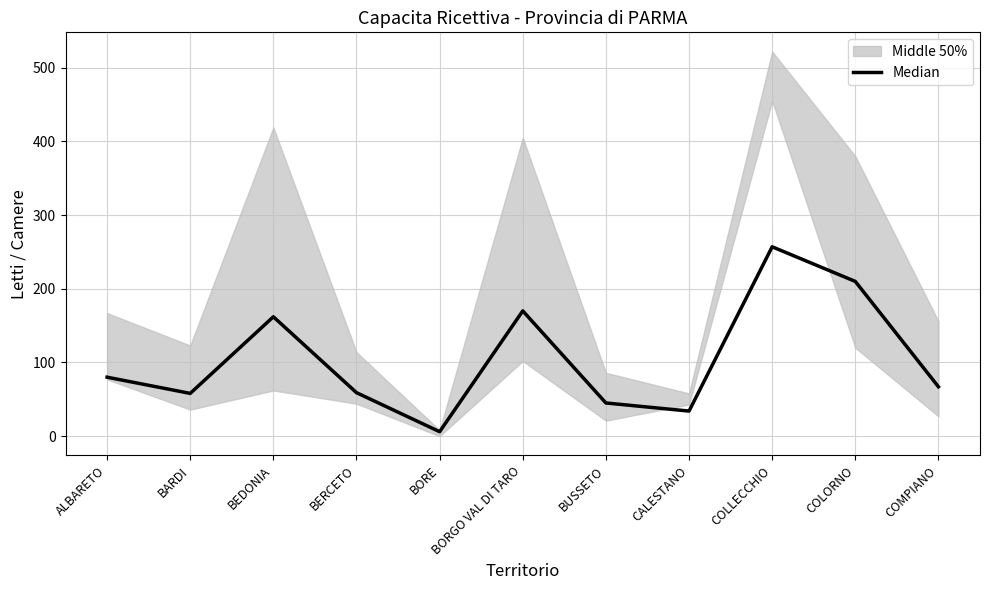

What position from the right is BERCETO?

8